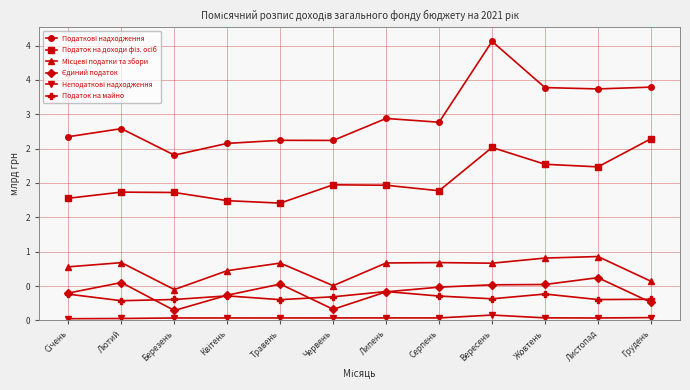

True or false: Неподаткові надходження has a value of 0.0 at Червень.

True